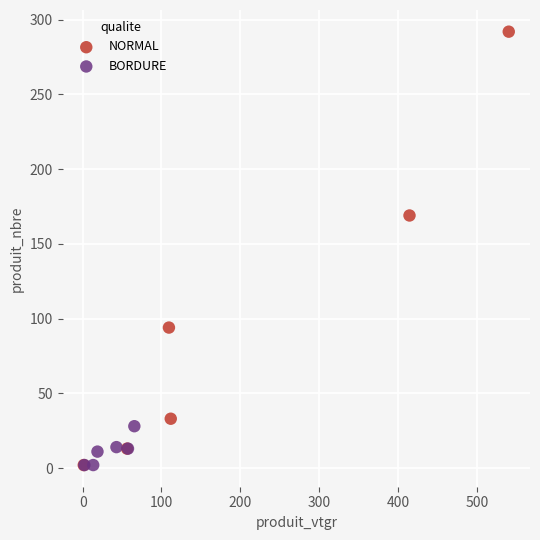

Which series contains the highest Y value?

NORMAL